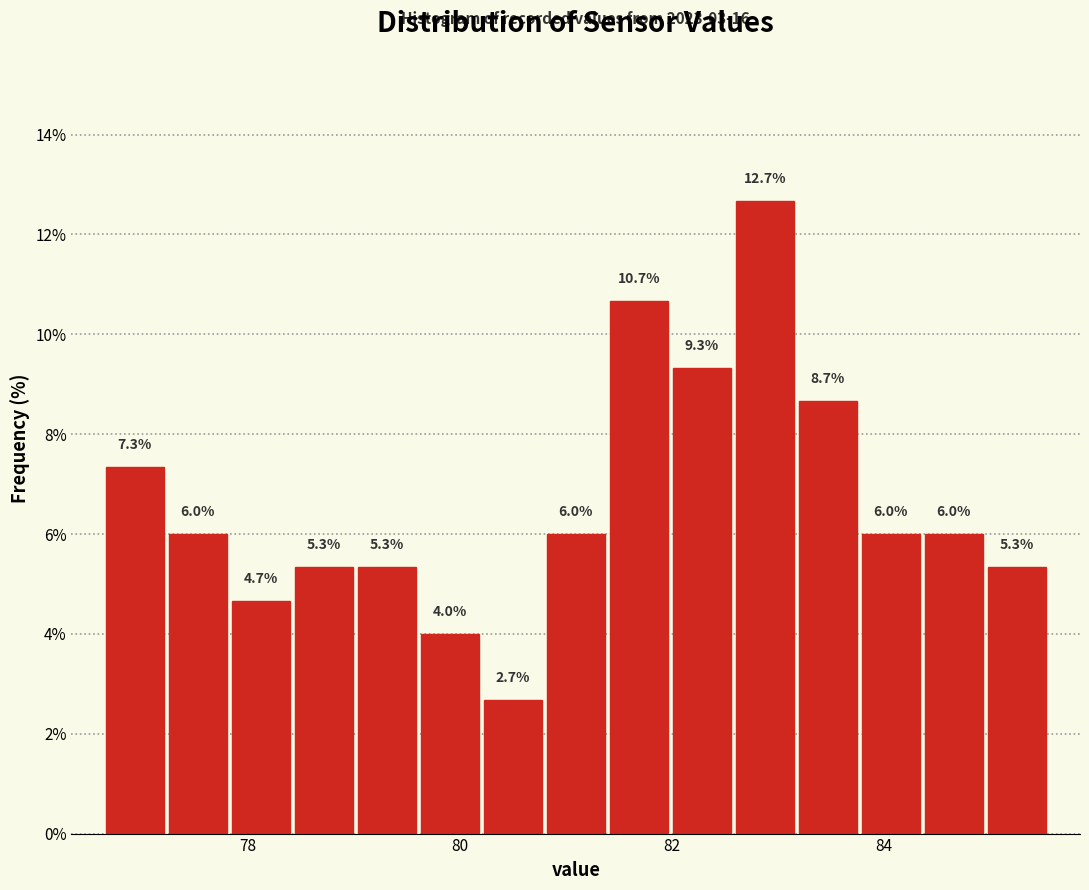

Read against the x-axis, roughly where is the centre of the tallest bar?

82.8